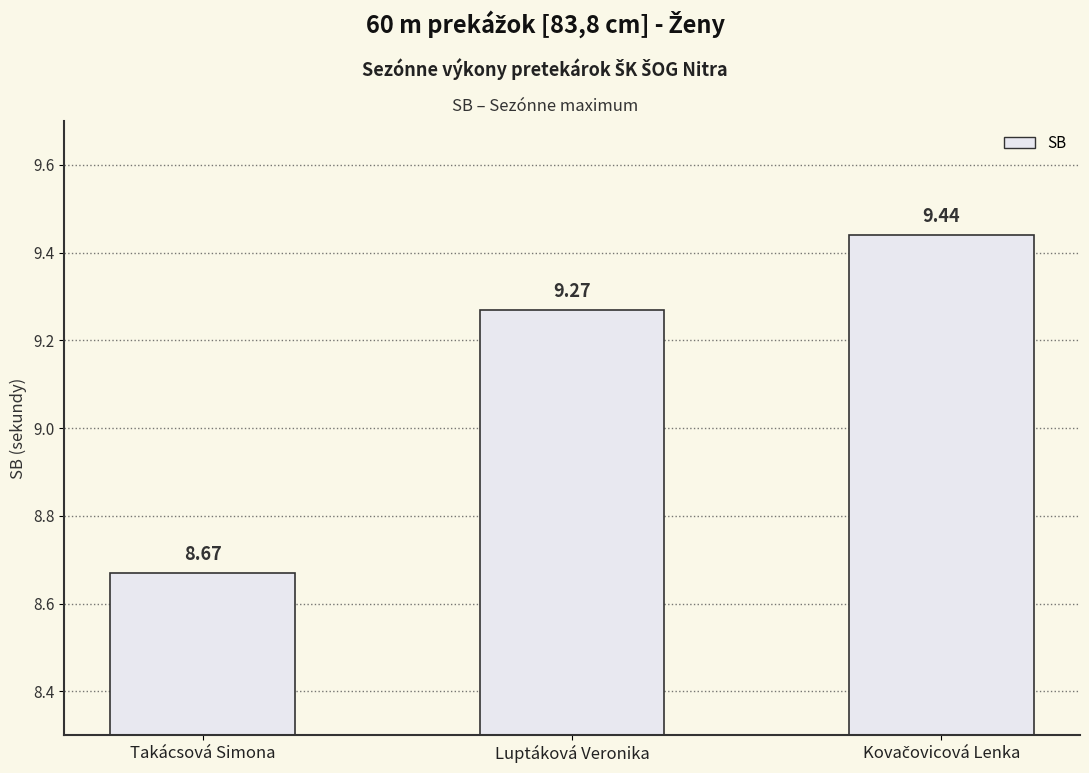

What is the sum of all values?

27.4